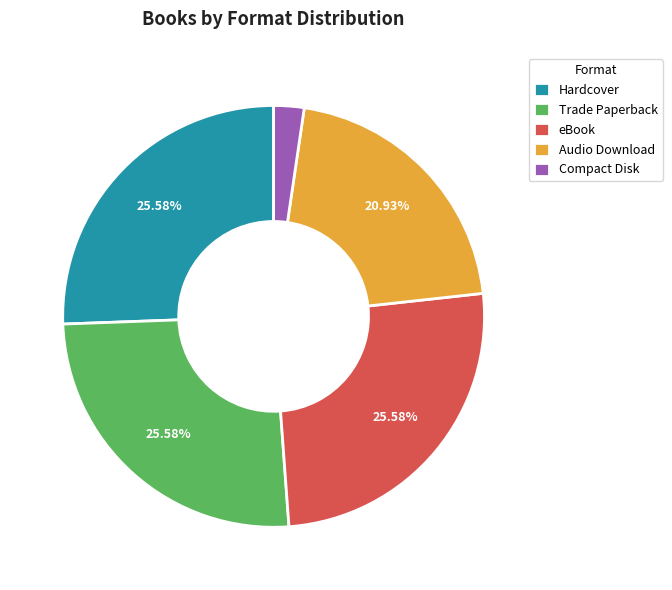

What percentage is the Audio Download slice, to the nearest percent?

21%